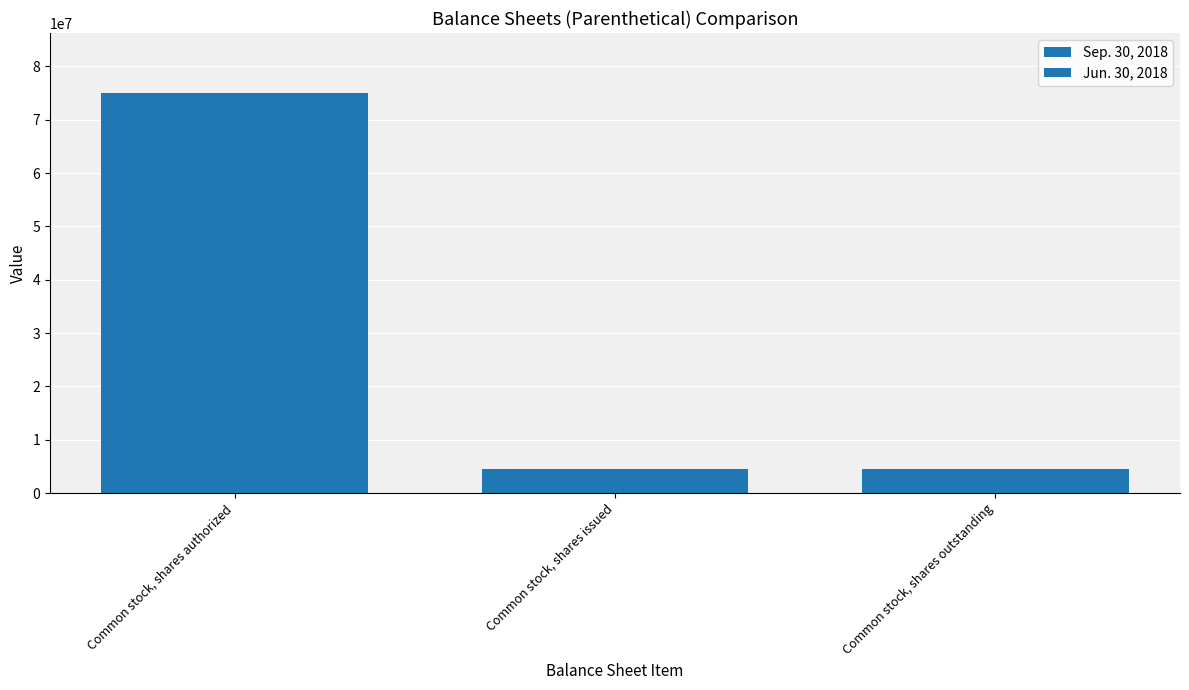

Which series has the largest total across all categories?

Sep. 30, 2018